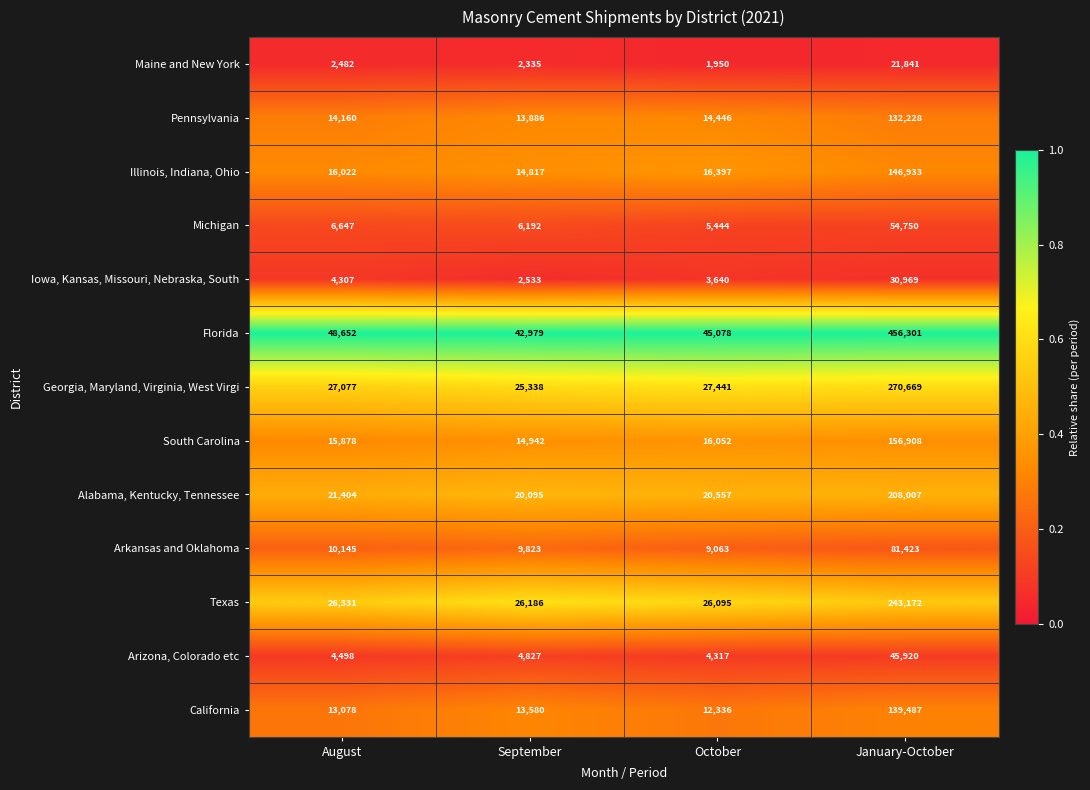

Where is Texas nearest to the value 134633?

August